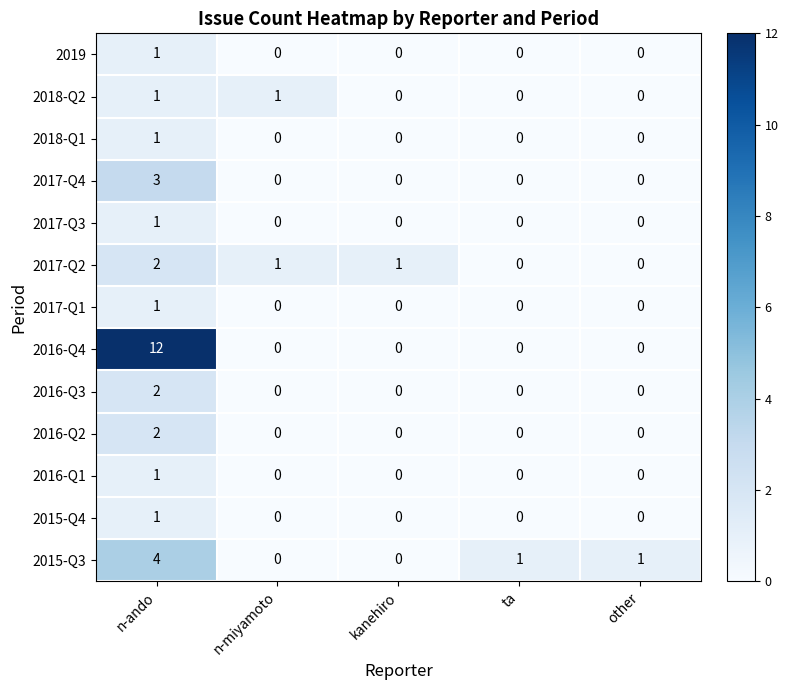

What is the difference between the 2017-Q4 values at ta and n-ando?

3